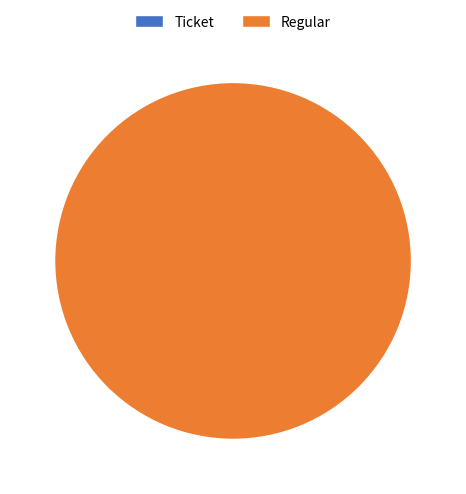

Is it true that Regular is 99% of the pie?

False